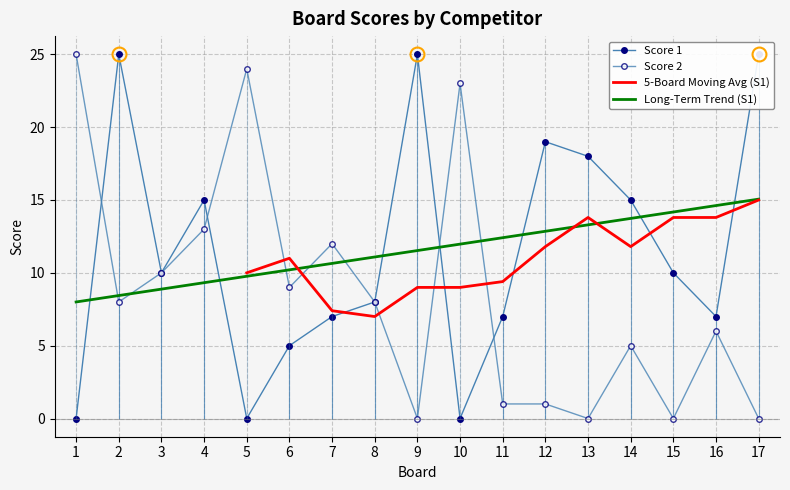

What is the greatest value displayed?

25